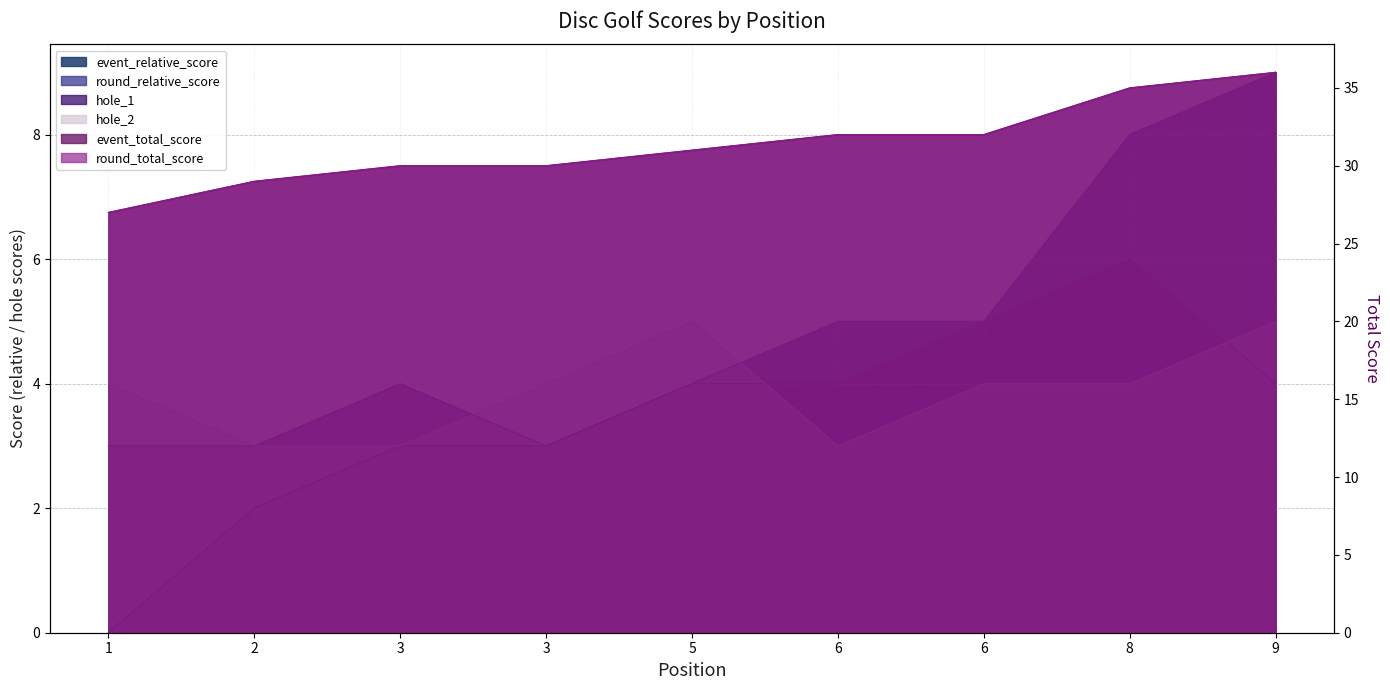

Reading right to left, transcribe all the data shown in this chart.

event_relative_score: 9=9	8=8	6=5	6=5	5=4	3=3	3=3	2=2	1=0
event_total_score: 9=9	8=8	6=5	6=5	5=4	3=3	3=3	2=2	1=0
round_relative_score: 9=36	8=35	6=32	6=32	5=31	3=30	3=30	2=29	1=27
round_total_score: 9=36	8=35	6=32	6=32	5=31	3=30	3=30	2=29	1=27
hole_1: 9=4	8=6	6=5	6=4	5=4	3=3	3=4	2=3	1=3
hole_2: 9=5	8=4	6=4	6=3	5=5	3=4	3=3	2=3	1=4